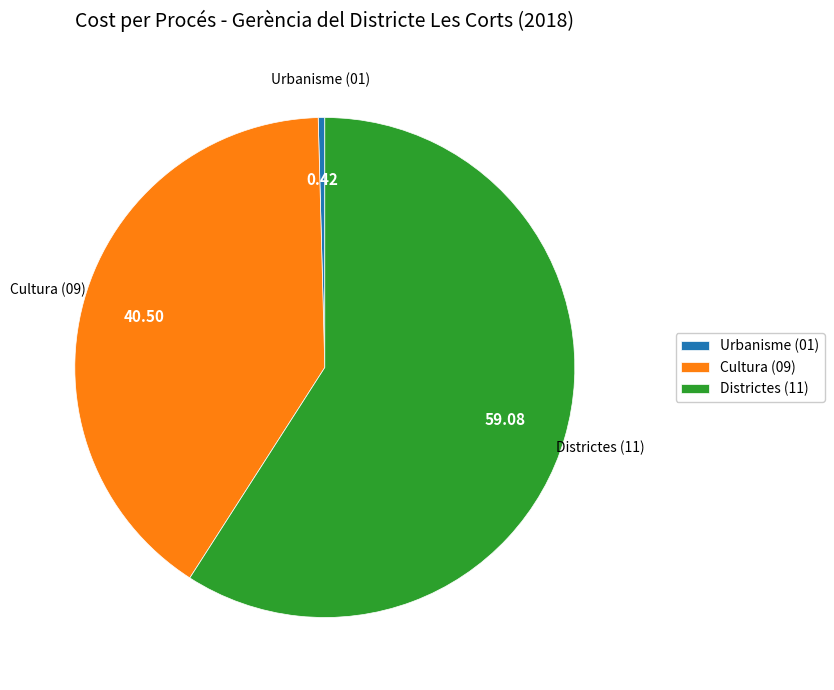

What is the ratio of the value at Cultura (09) to the value at Districtes (11)?

0.7